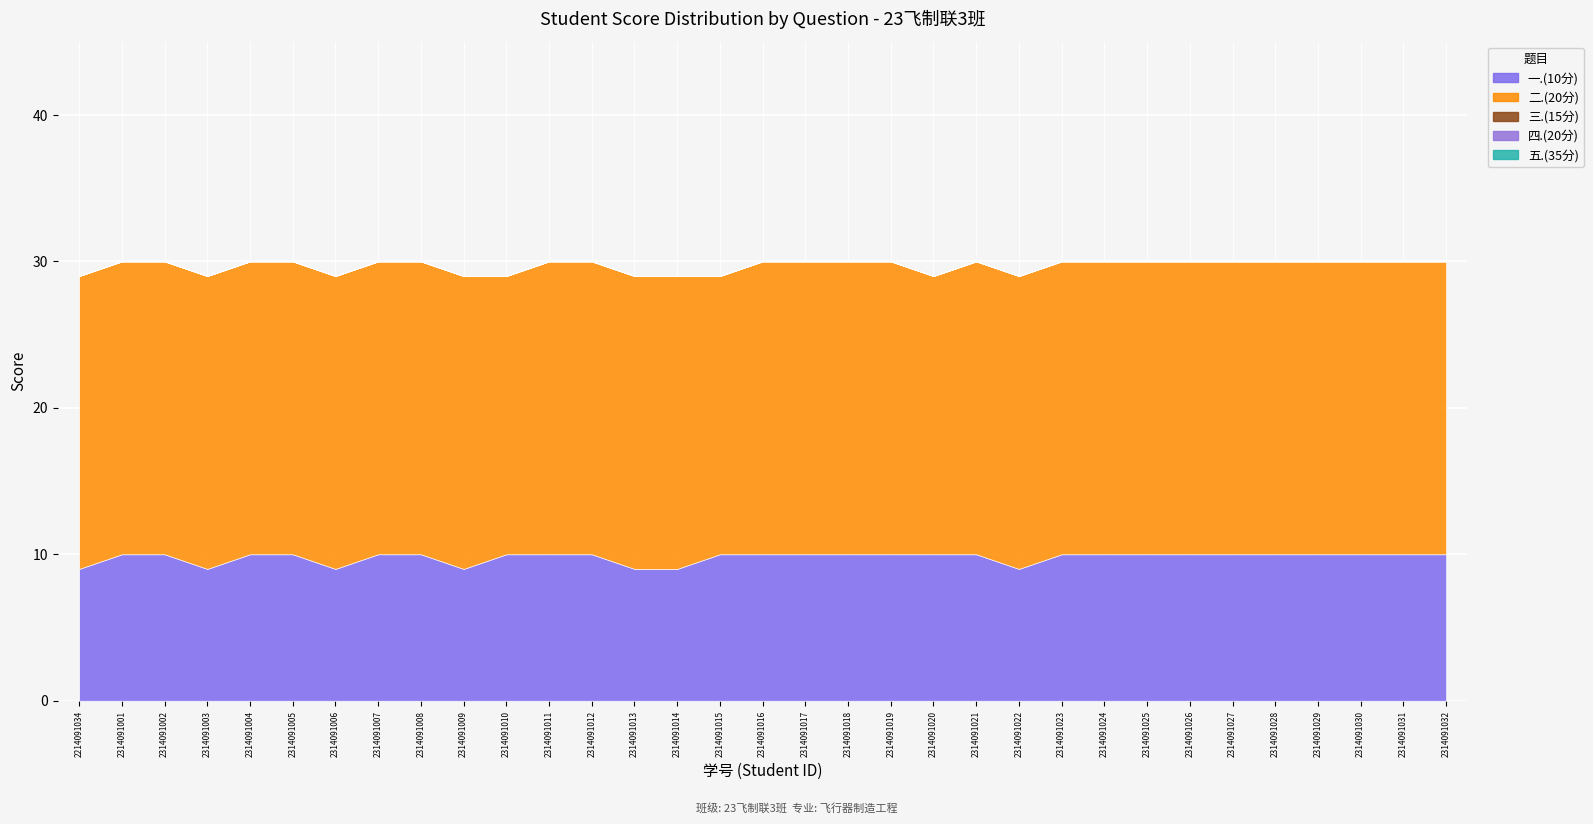

Reading left to right, what are all the values shown in this chart?

一.(10分): 9	10	10	9	10	10	9	10	10	9	10	10	10	9	9	10	10	10	10	10	10	10	9	10	10	10	10	10	10	10	10	10	10
二.(20分): 20	20	20	20	20	20	20	20	20	20	19	20	20	20	20	19	20	20	20	20	19	20	20	20	20	20	20	20	20	20	20	20	20
三.(15分): 0	0	0	0	0	0	0	0	0	0	0	0	0	0	0	0	0	0	0	0	0	0	0	0	0	0	0	0	0	0	0	0	0
四.(20分): 0	0	0	0	0	0	0	0	0	0	0	0	0	0	0	0	0	0	0	0	0	0	0	0	0	0	0	0	0	0	0	0	0
五.(35分): 0	0	0	0	0	0	0	0	0	0	0	0	0	0	0	0	0	0	0	0	0	0	0	0	0	0	0	0	0	0	0	0	0